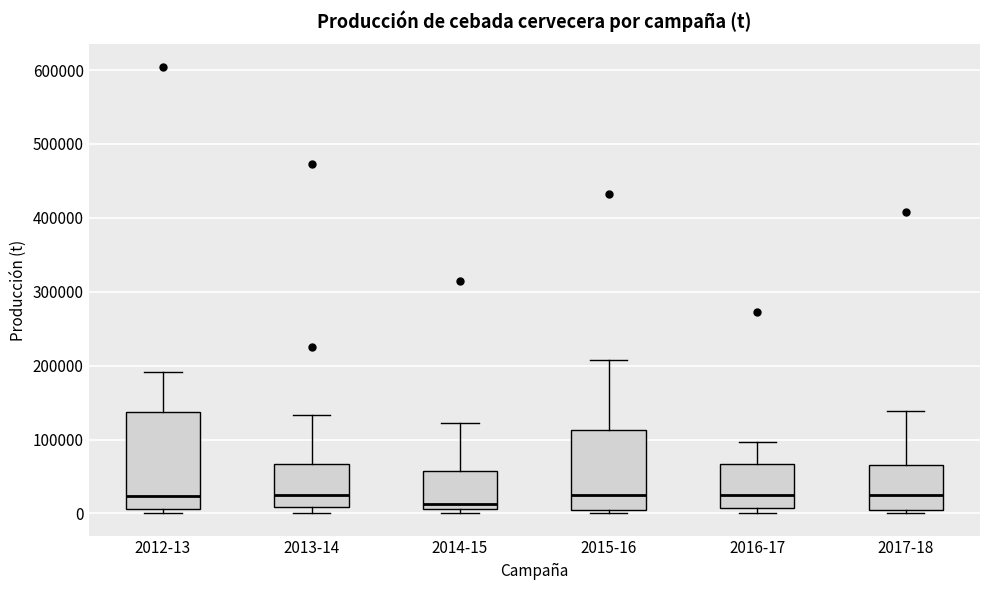

Reading left to right, transcribe this box plot: for each box, give where its median line is, the range the box spans, and where its two whiskers end, as read against the y-axis. The values are not printed on the chart, so give them approximately, as read against the axis.

2012-13: median 20000, box 10000 to 140000, whiskers 0 to 190000
2013-14: median 30000, box 10000 to 70000, whiskers 0 to 130000
2014-15: median 10000 (just above the box's lower edge), box 10000 to 60000, whiskers 0 to 120000
2015-16: median 30000, box 0 to 110000, whiskers 0 (just below the box's lower edge) to 210000
2016-17: median 20000, box 10000 to 70000, whiskers 0 to 100000
2017-18: median 30000, box 10000 to 70000, whiskers 0 to 140000